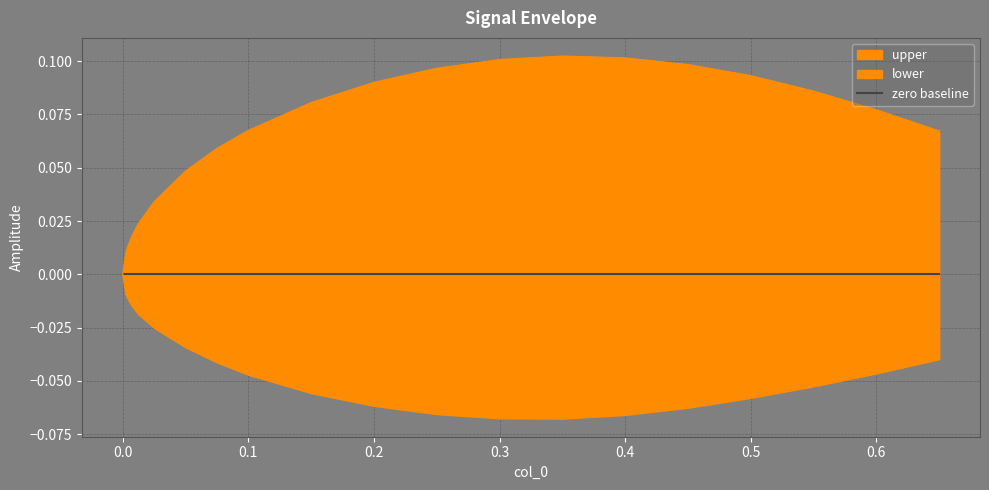

True or false: lower has a value of -0.0 at 0.6.

True